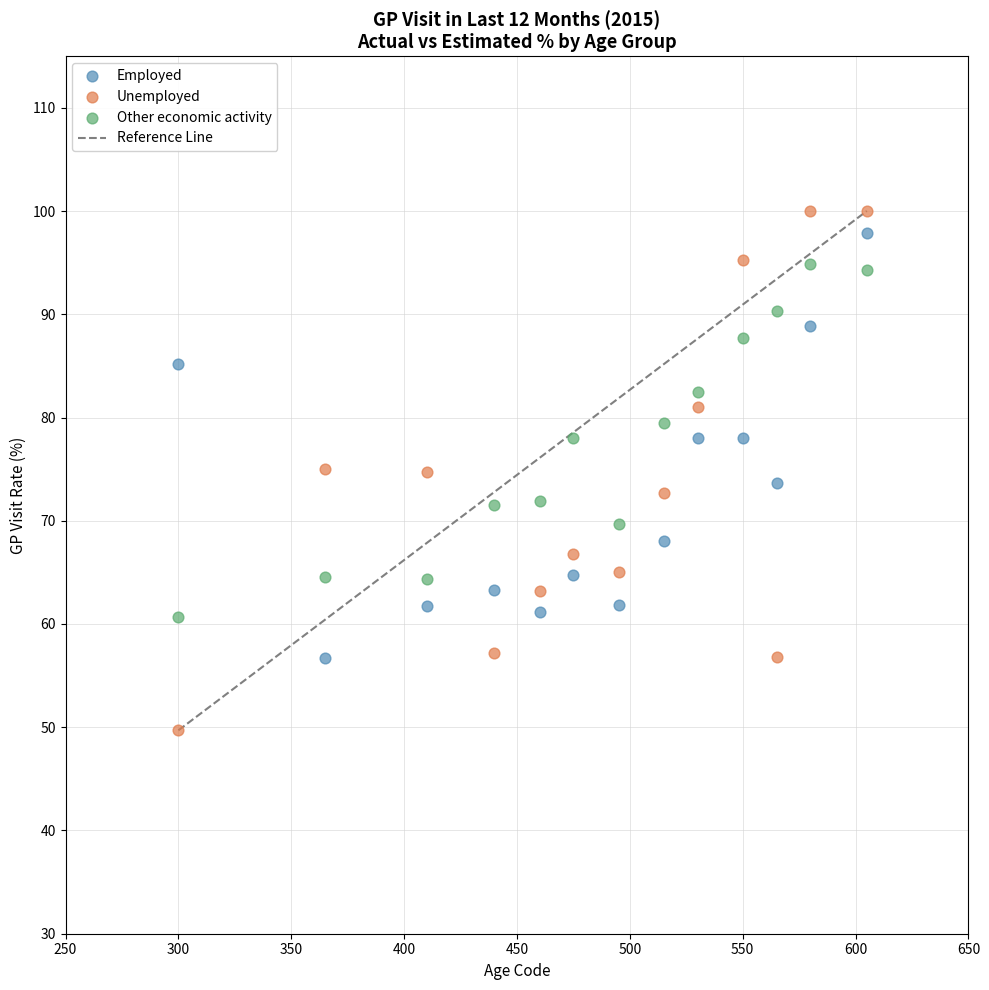

Across all data points, what is the range of Y values (max minus min)?

50.3